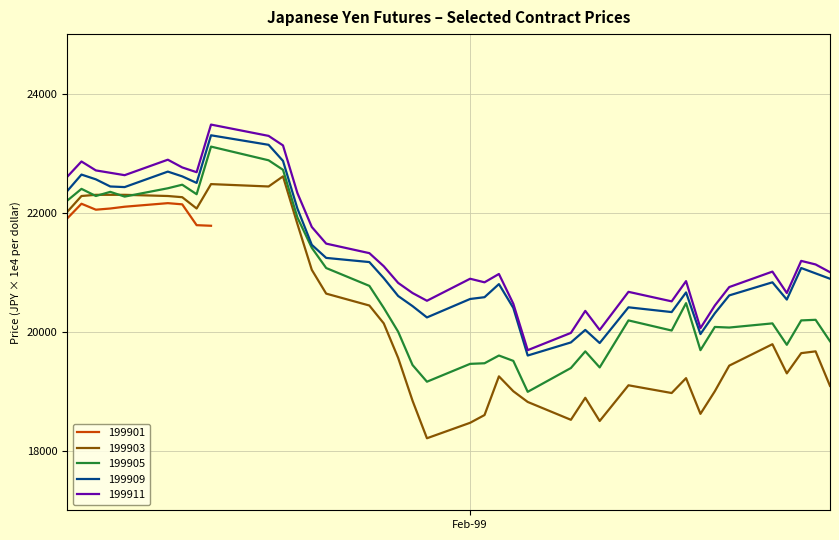

Which series has the widest spread of values?

199903